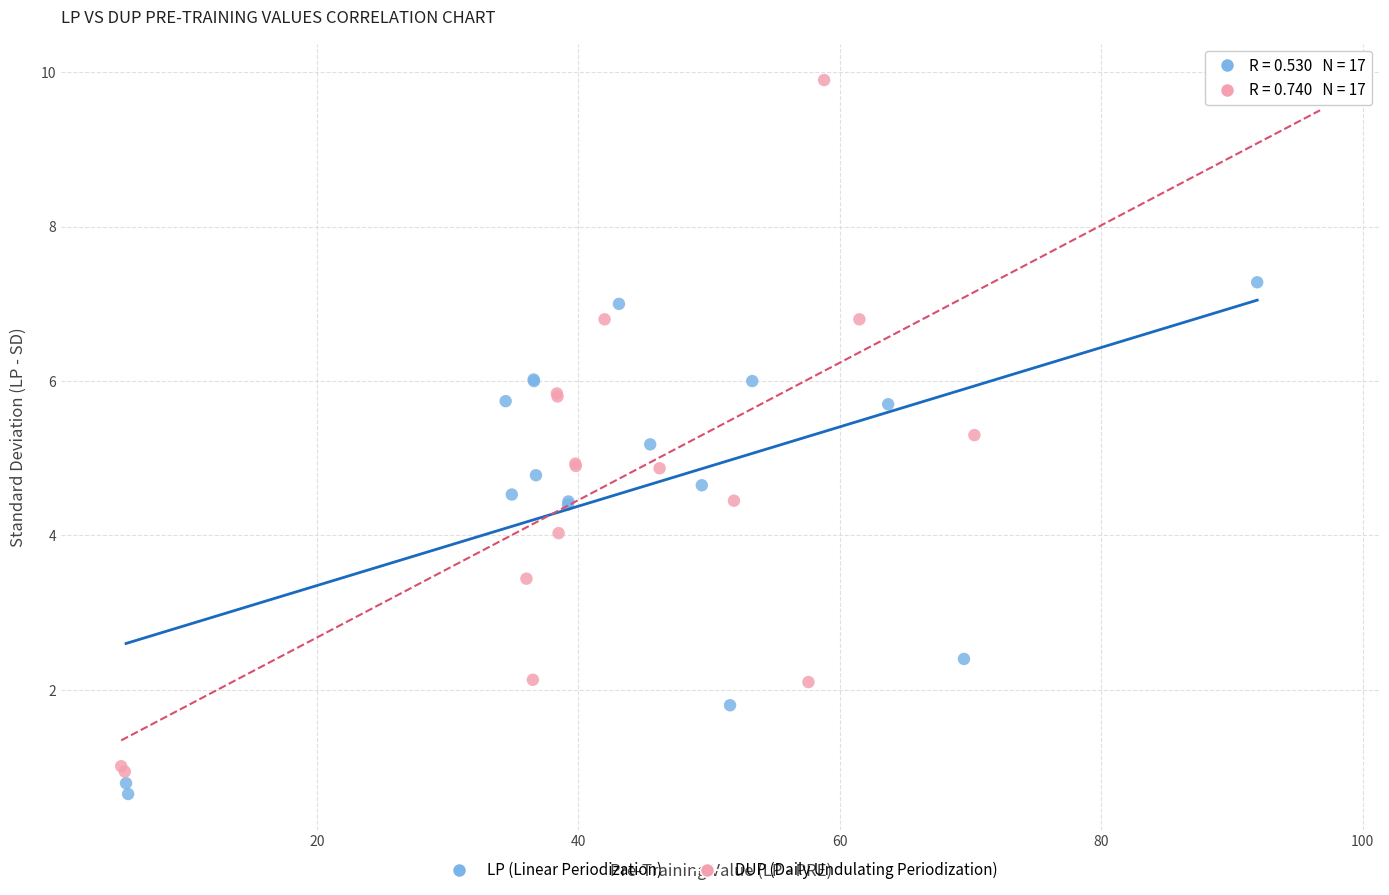

Which series contains the highest Y value?

DUP (Daily Undulating Periodization)